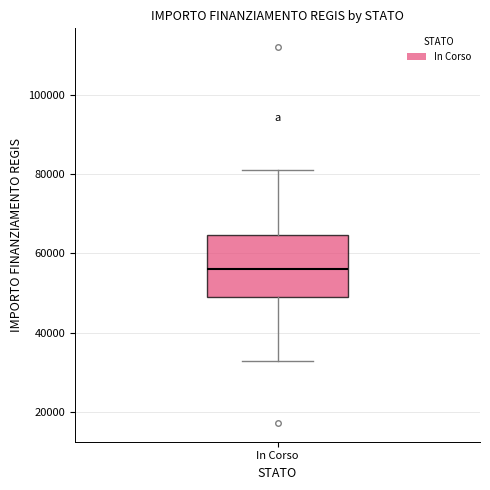

Transcribe this box plot: give where the median line is, the range the box spans, and where the two whiskers end, as read against the y-axis. The values are not printed on the chart, so give them approximately, as read against the axis.

median 56000, box 50000 to 64000, whiskers 32000 to 80000